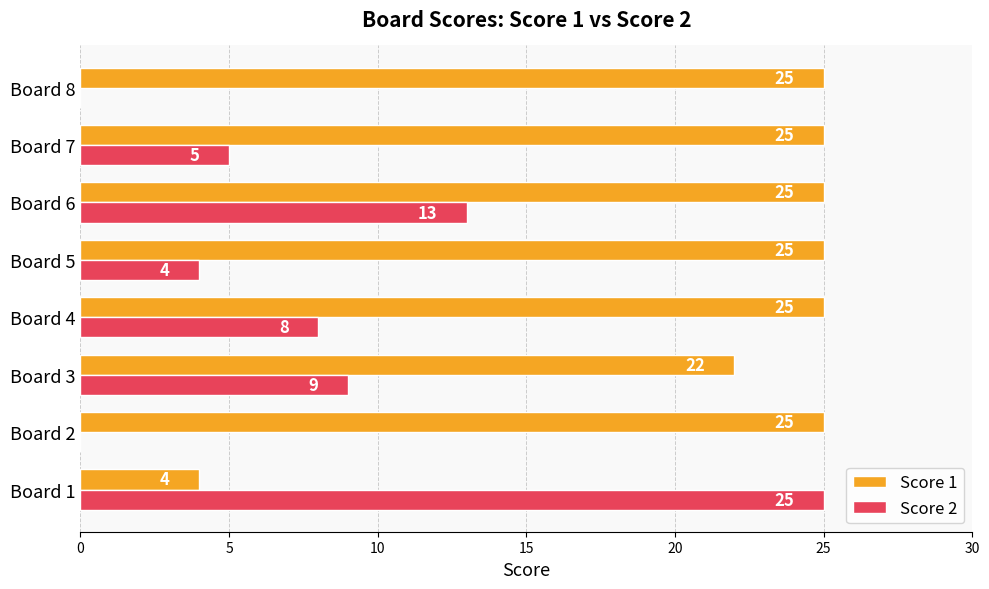

What is the maximum value shown in the chart?

25